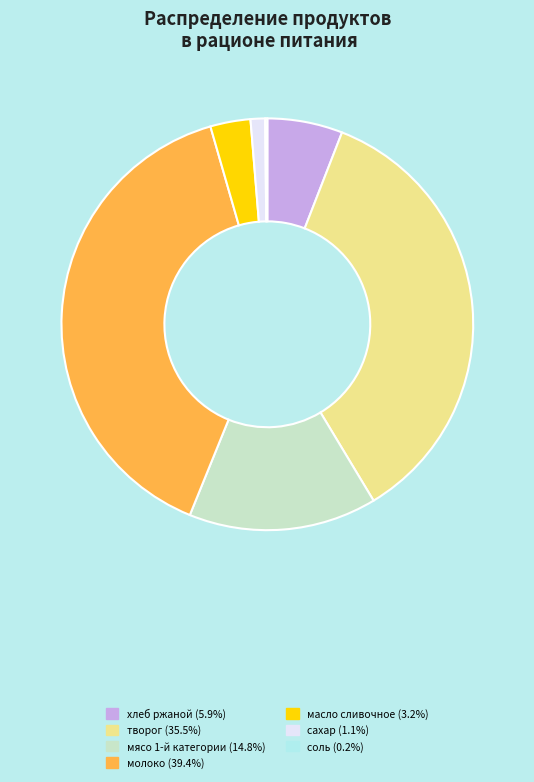

Is there any slice that represents more than half of the pie?

No